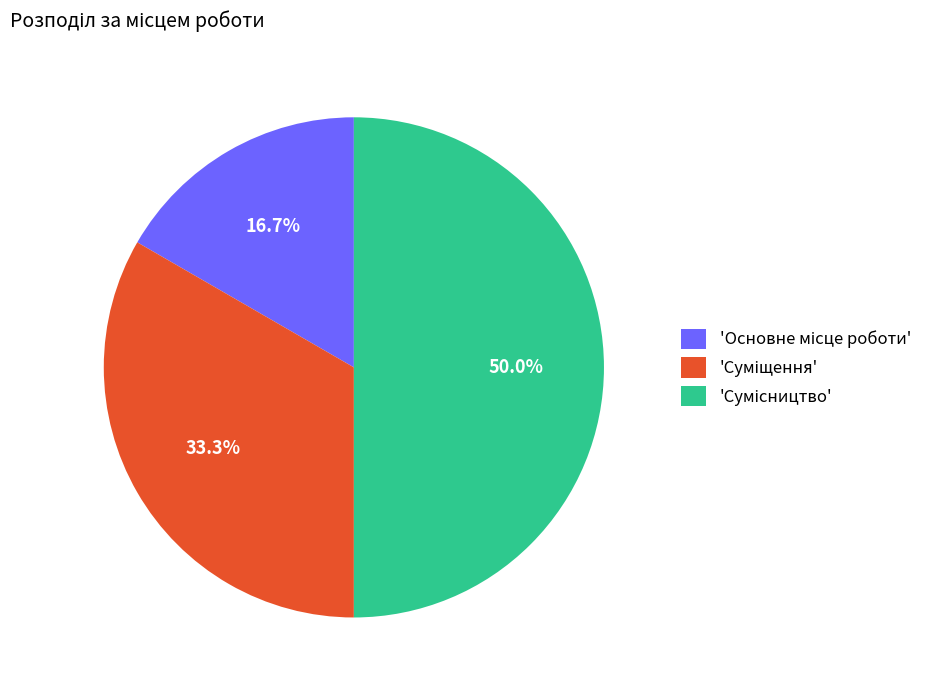

How many slices are in this pie chart?

3